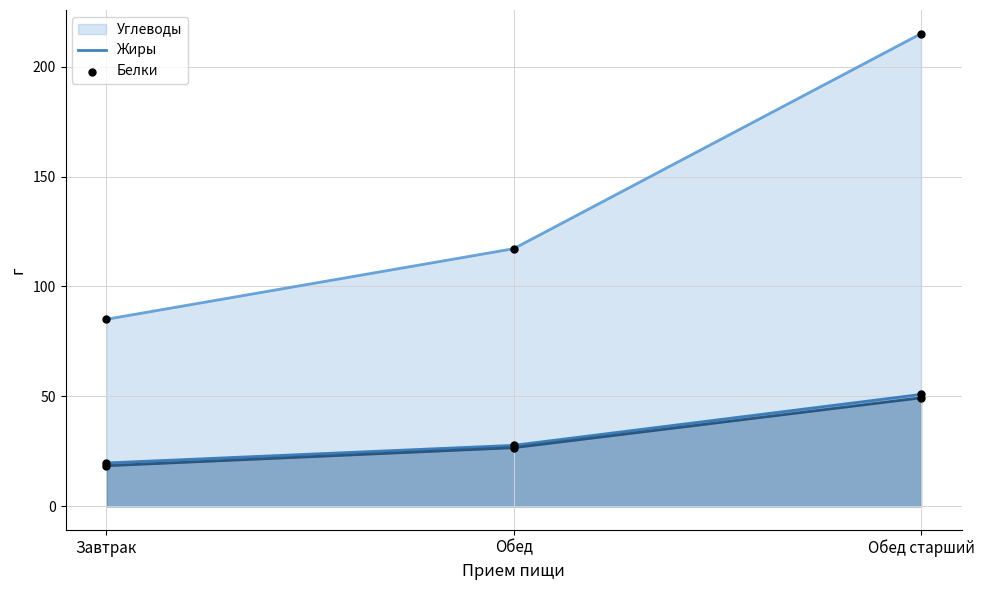

Which series has the largest total across all categories?

Углеводы (line)